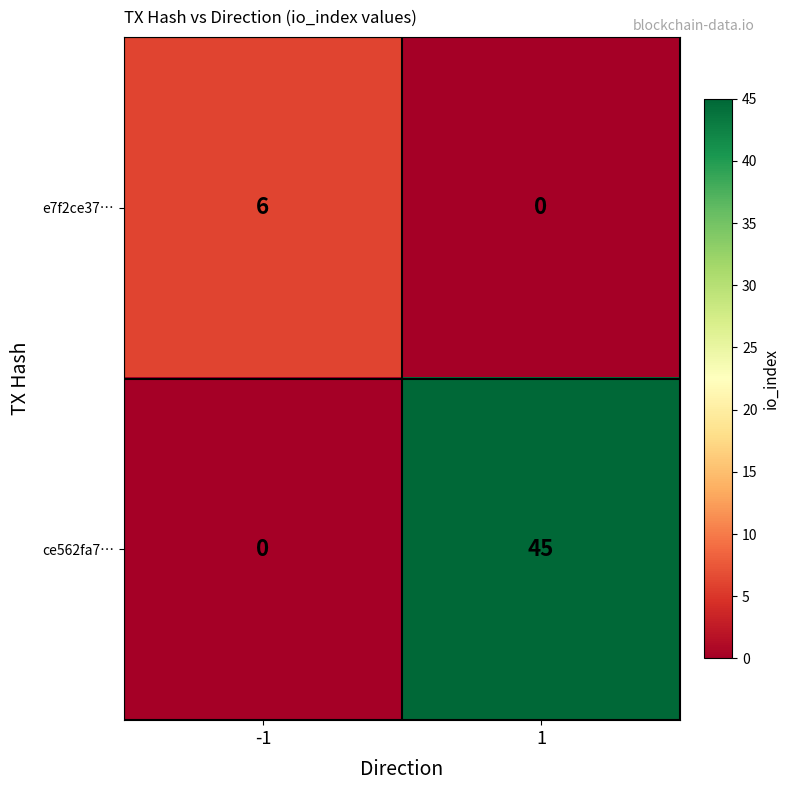

Rank the series at -1 from highest to lowest value.

e7f2ce37…, ce562fa7…